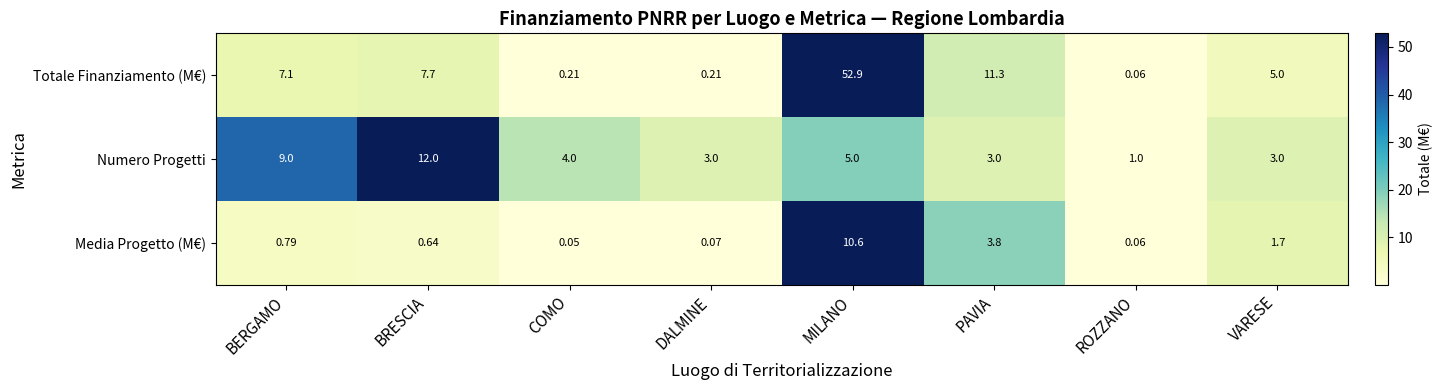

Where is Media Progetto (M€) nearest to the value 5?

PAVIA